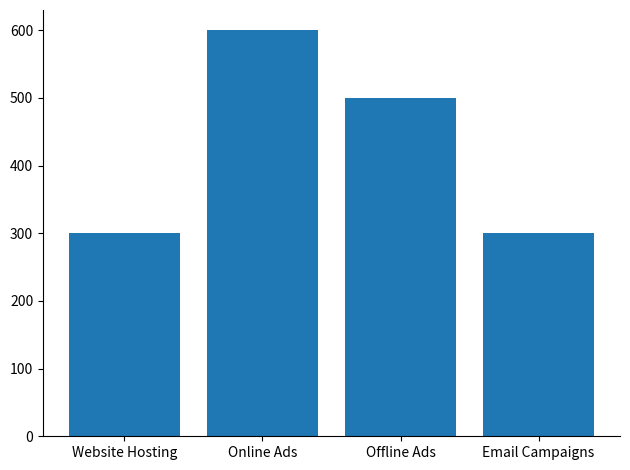

What is the label of the 1st bar from the right?

Email Campaigns